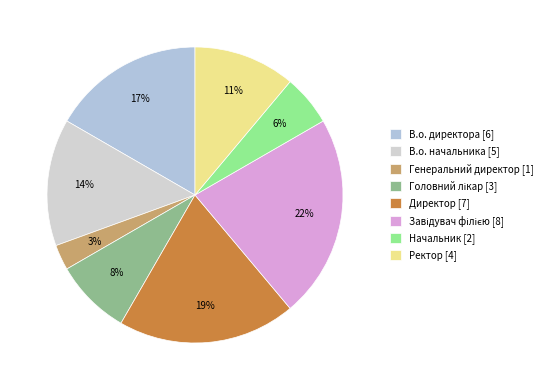

How many slices are in this pie chart?

8